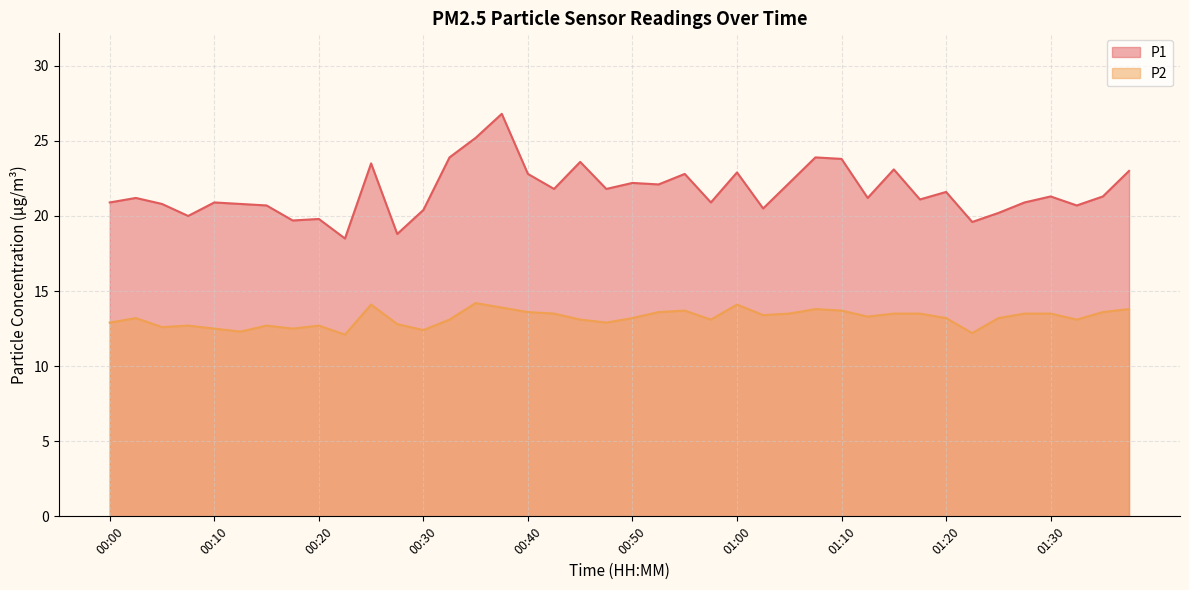

What are all the series names shown in the legend?

P1, P2